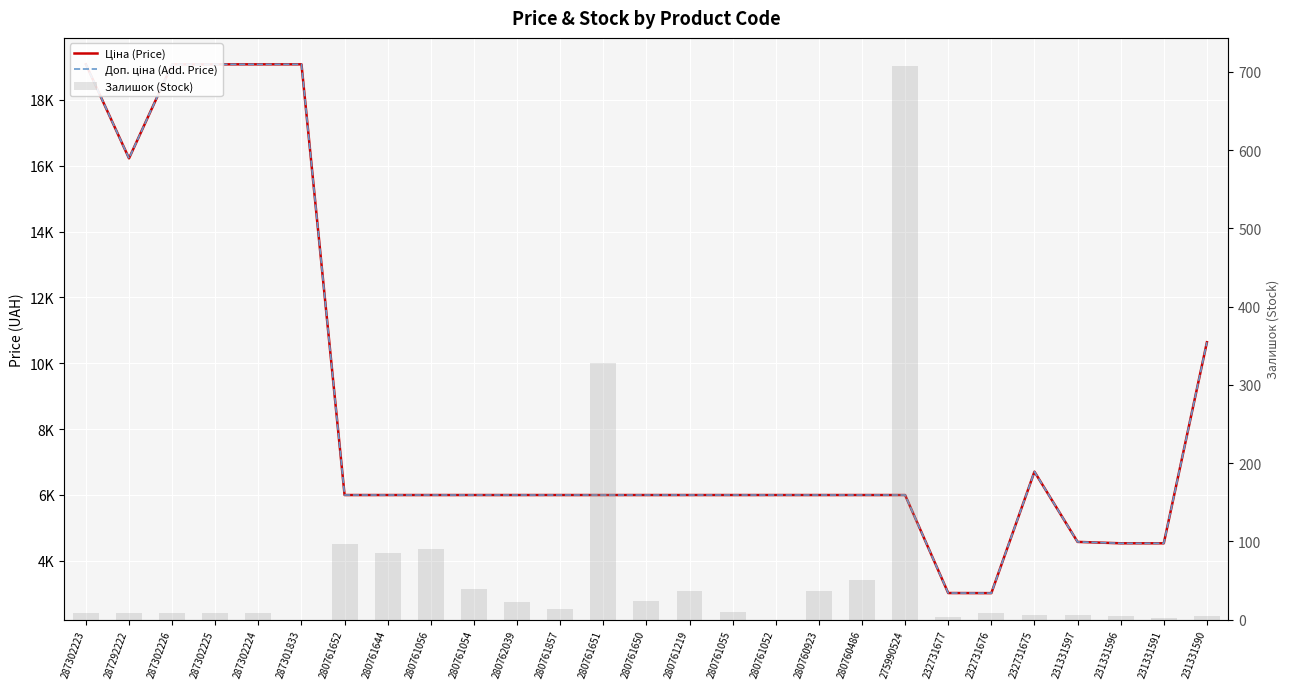

What is the label of the 15th bar from the left?

280761219